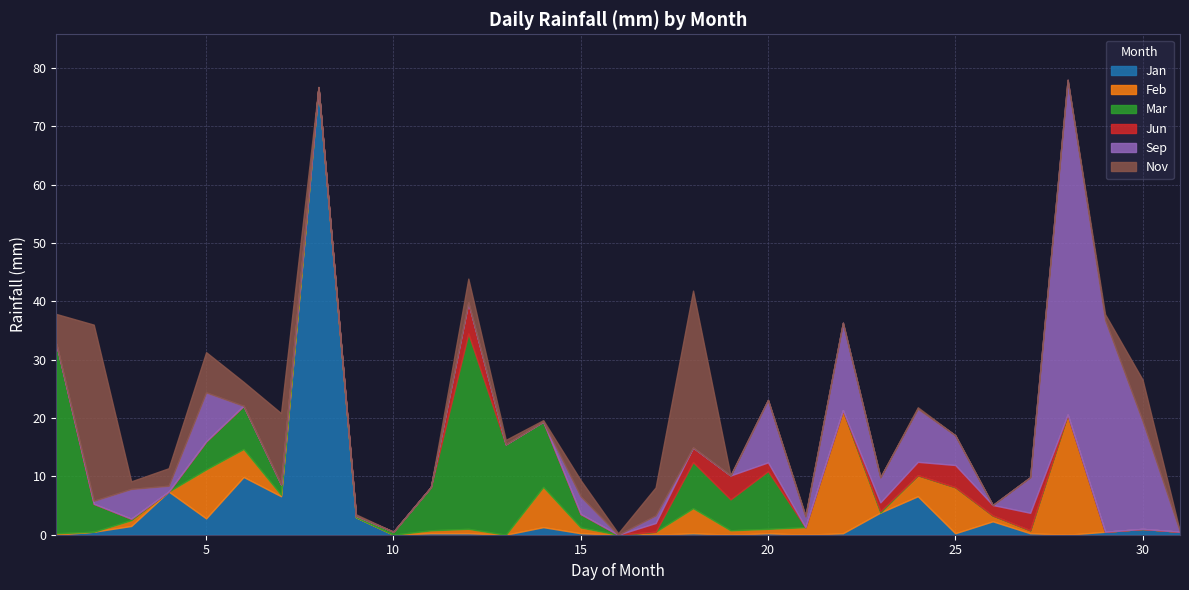

How many distinct data groups are displayed?

6